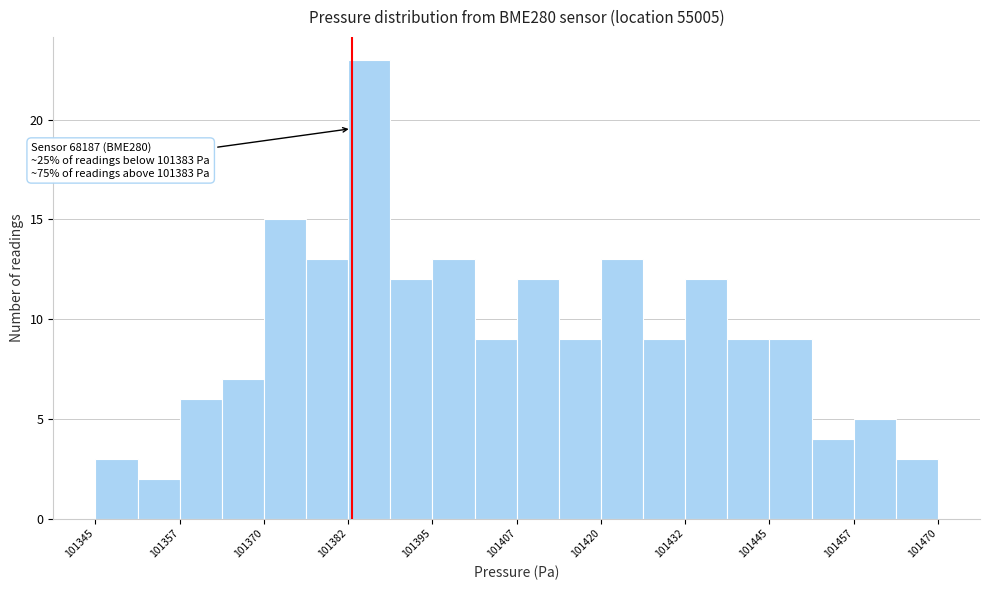

Read against the x-axis, roughly where is the centre of the tallest bar?

101386